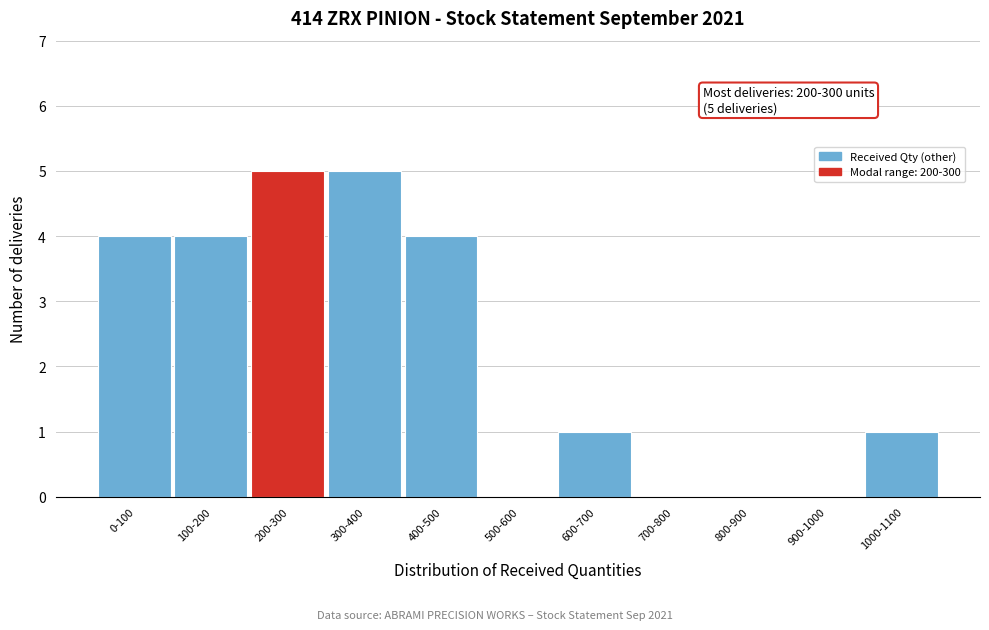

Reading right to left, list all the values displayed in this chart.

1000-1100=1	900-1000=0	800-900=0	700-800=0	600-700=1	500-600=0	400-500=4	300-400=5	200-300=5	100-200=4	0-100=4